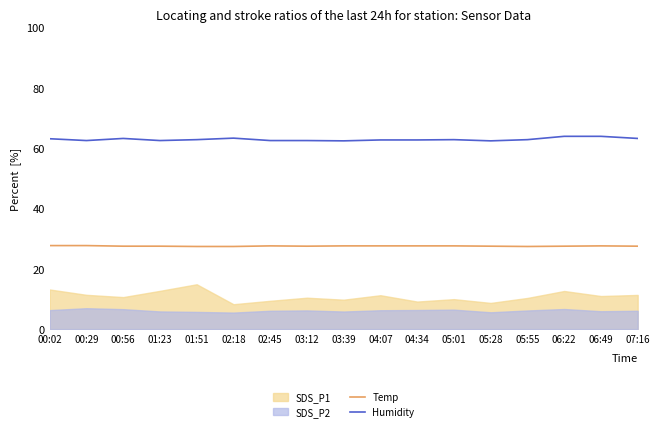

Is the value of Humidity at 01:51 greater than the value of Temp at 05:55?

Yes